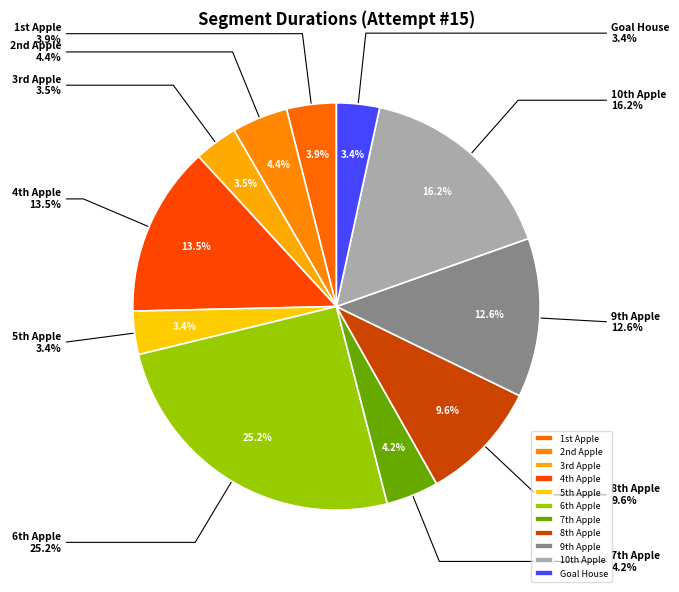

Is there any slice that represents more than half of the pie?

No